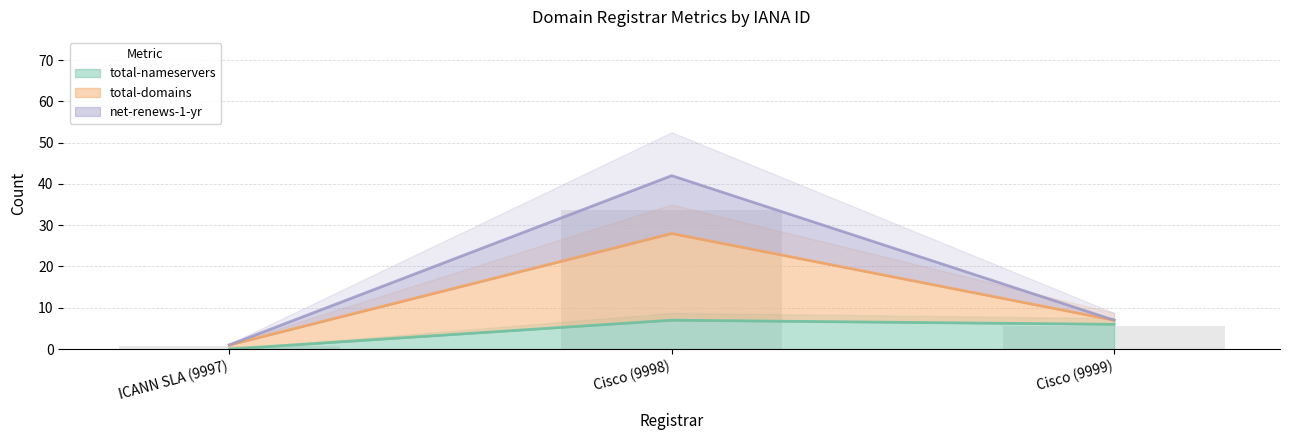

What is the greatest value displayed?

42.0